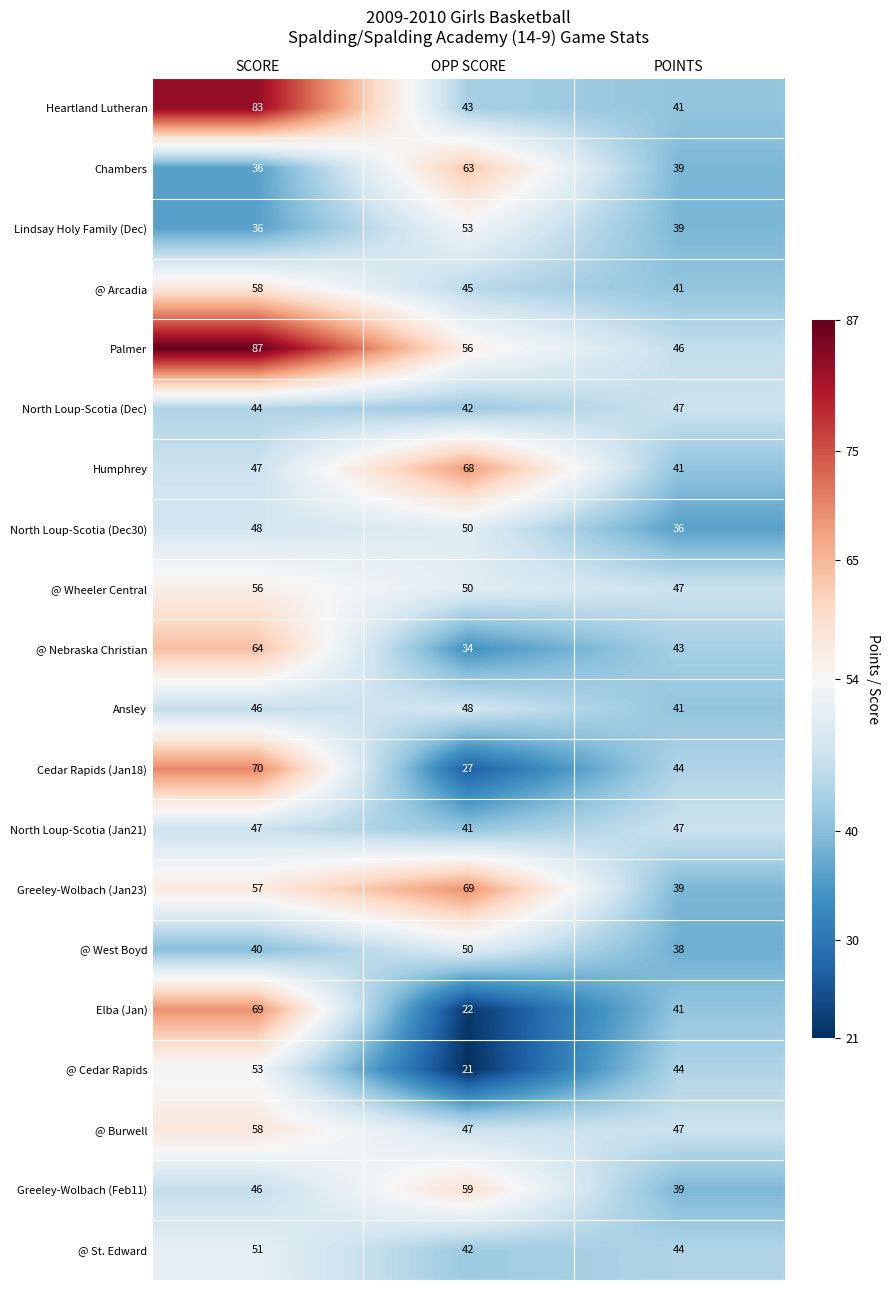

At which category is the sum across all series the highest?

SCORE